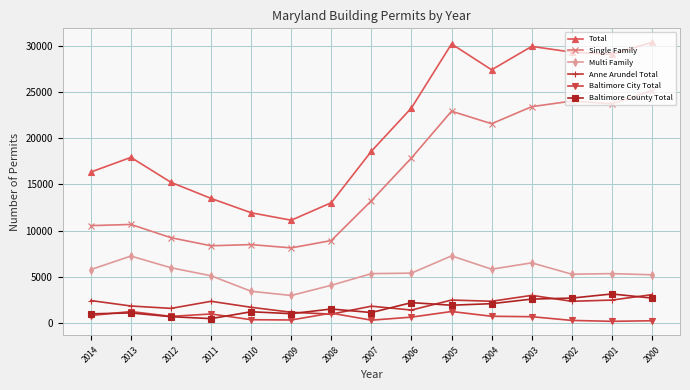

Is it true that Total equals 39802 at 2001?

False